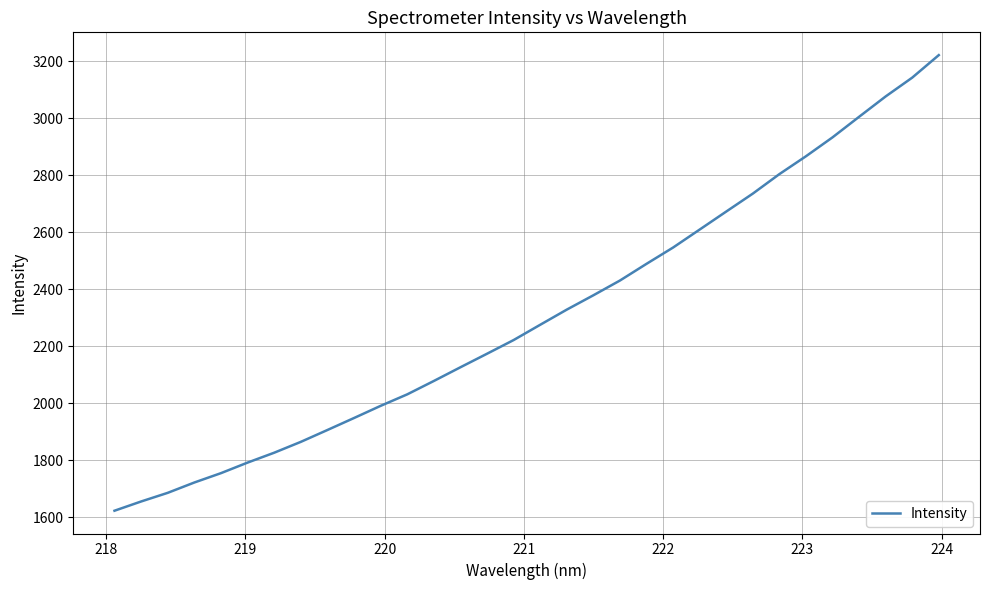

What is the difference between the maximum and minimum values?

1598.6